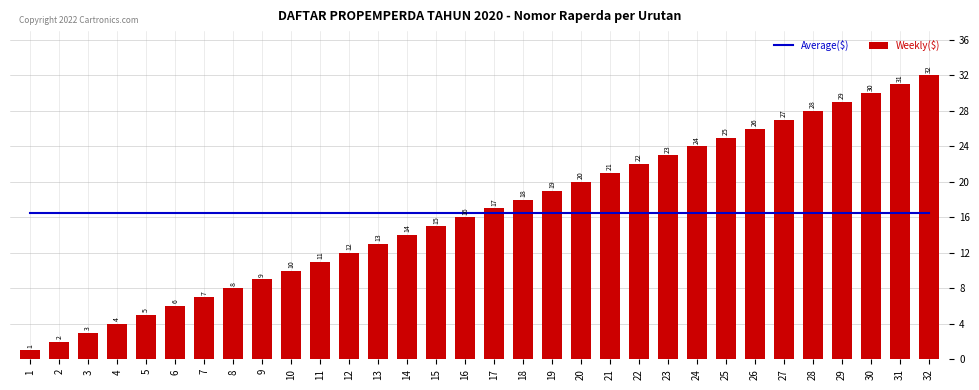

Reading left to right, extract all data points from this chart.

Average($): 1=16.5	2=16.5	3=16.5	4=16.5	5=16.5	6=16.5	7=16.5	8=16.5	9=16.5	10=16.5	11=16.5	12=16.5	13=16.5	14=16.5	15=16.5	16=16.5	17=16.5	18=16.5	19=16.5	20=16.5	21=16.5	22=16.5	23=16.5	24=16.5	25=16.5	26=16.5	27=16.5	28=16.5	29=16.5	30=16.5	31=16.5	32=16.5
Weekly($): 1=1.0	2=2.0	3=3.0	4=4.0	5=5.0	6=6.0	7=7.0	8=8.0	9=9.0	10=10.0	11=11.0	12=12.0	13=13.0	14=14.0	15=15.0	16=16.0	17=17.0	18=18.0	19=19.0	20=20.0	21=21.0	22=22.0	23=23.0	24=24.0	25=25.0	26=26.0	27=27.0	28=28.0	29=29.0	30=30.0	31=31.0	32=32.0